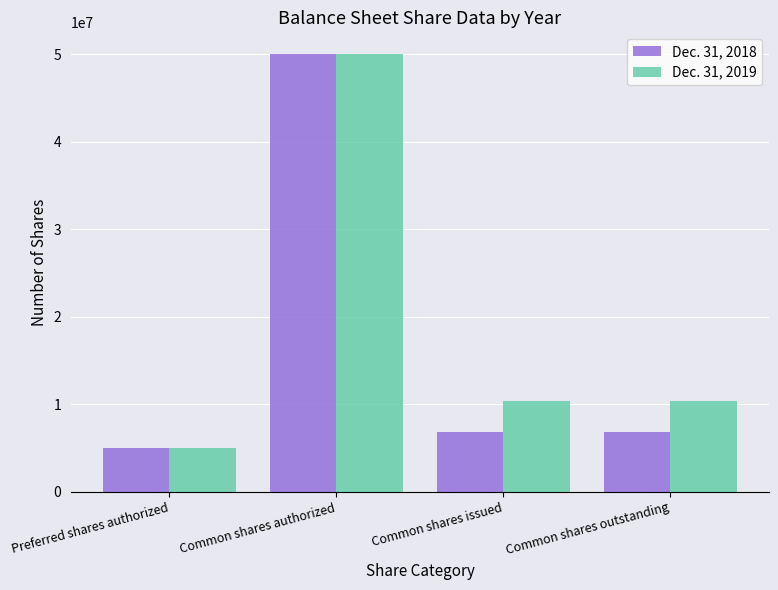

What is the value of the Dec. 31, 2019 bar at the 1st from the left?

5000000